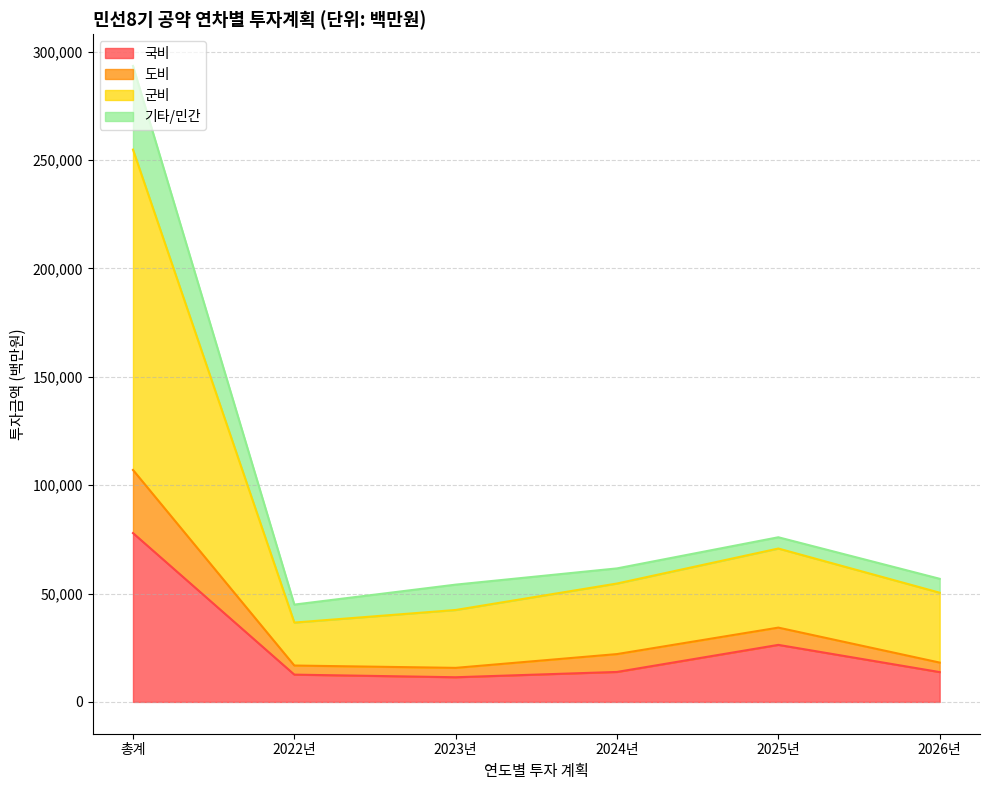

At which label does 국비 reach its peak?

총계